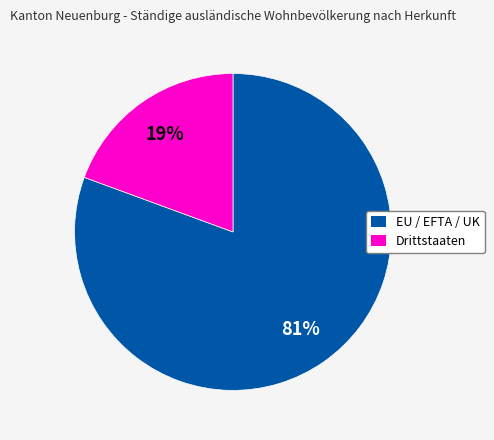

How many slices are in this pie chart?

2